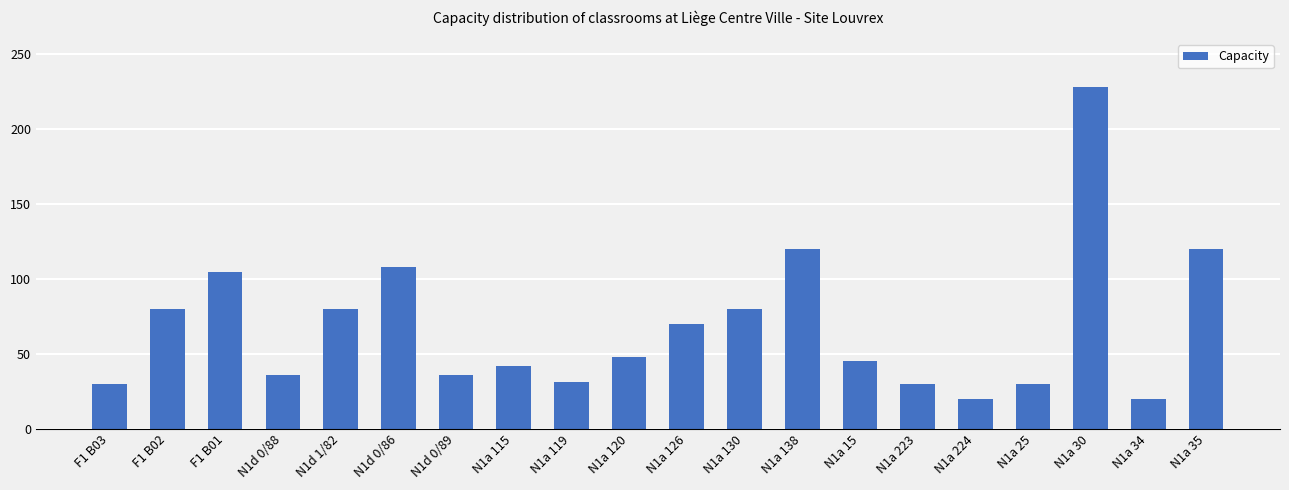

How many bars are there in total?

20